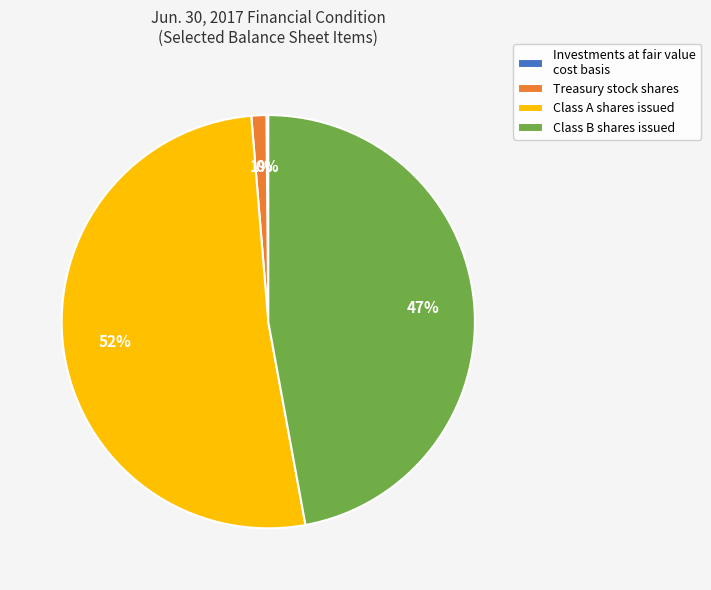

What percentage is the Class A shares issued slice, to the nearest percent?

52%